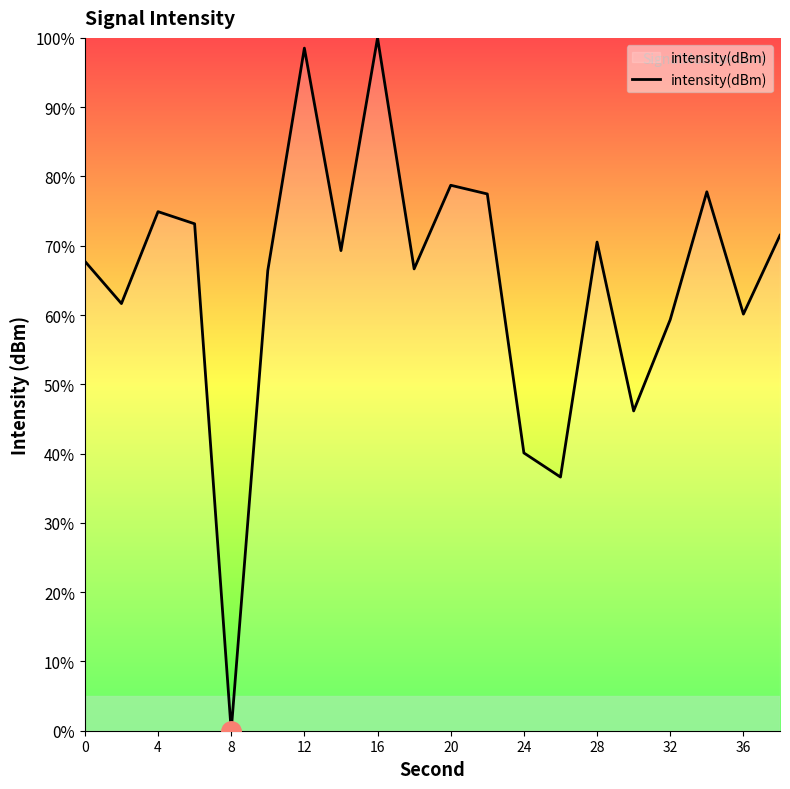

What is the maximum value shown in the chart?

100.0